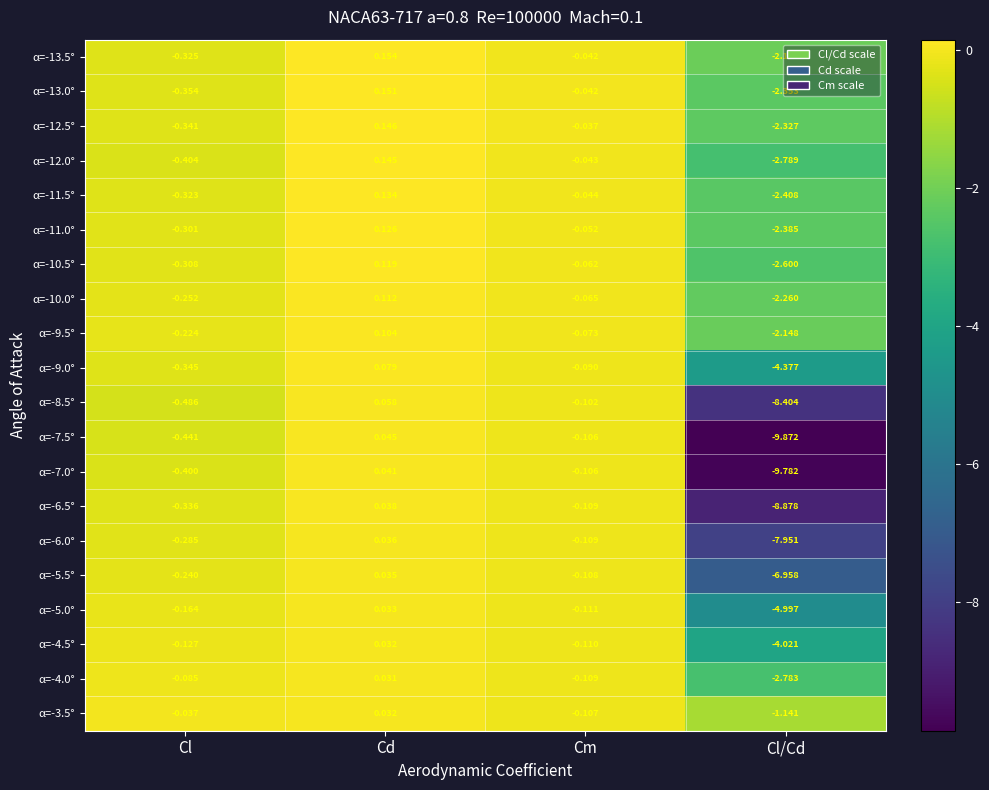

At which category is the sum across all series the highest?

Cd